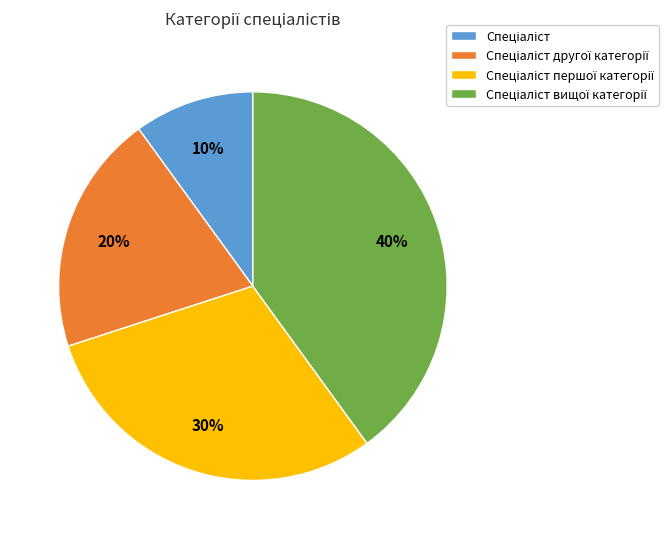

To the nearest percent, what is the difference between the largest and smallest slice percentages?

30%